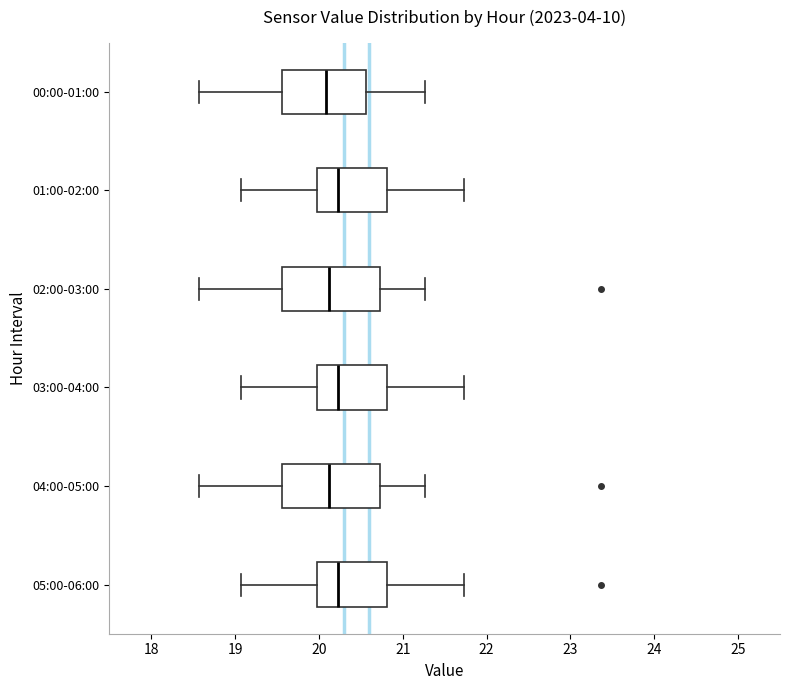

Where does the median line of the box for 01:00-02:00 sit on the x-axis? The values are not printed on the chart, so give them approximately, as read against the axis.

20.2